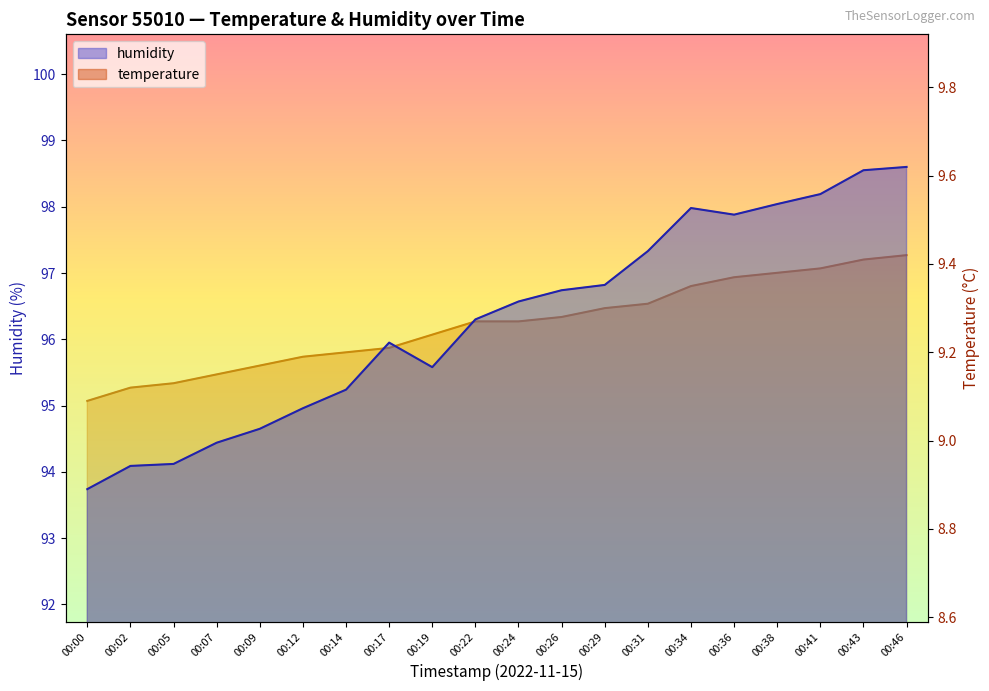

What is the difference between the maximum and second lowest values in the humidity series?

4.5